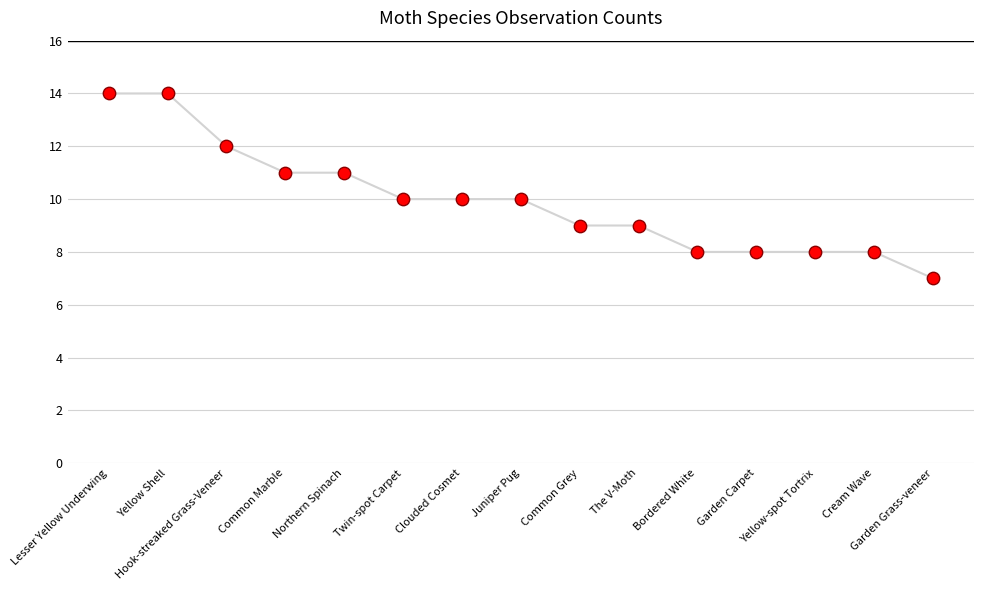

Which has a higher value, Twin-spot Carpet or Northern Spinach?

Northern Spinach